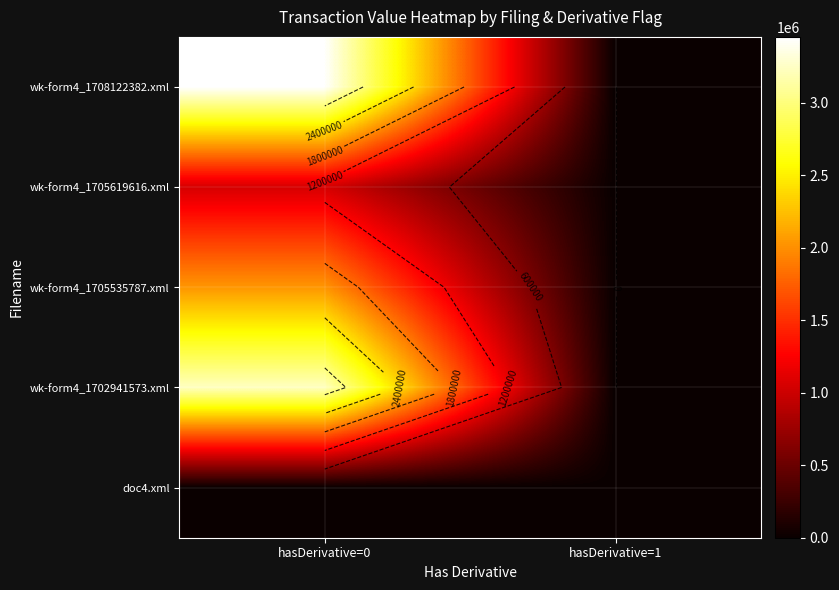

What is the sum of the wk-form4_1708122382.xml values at hasDerivative=1 and hasDerivative=0?

3455425